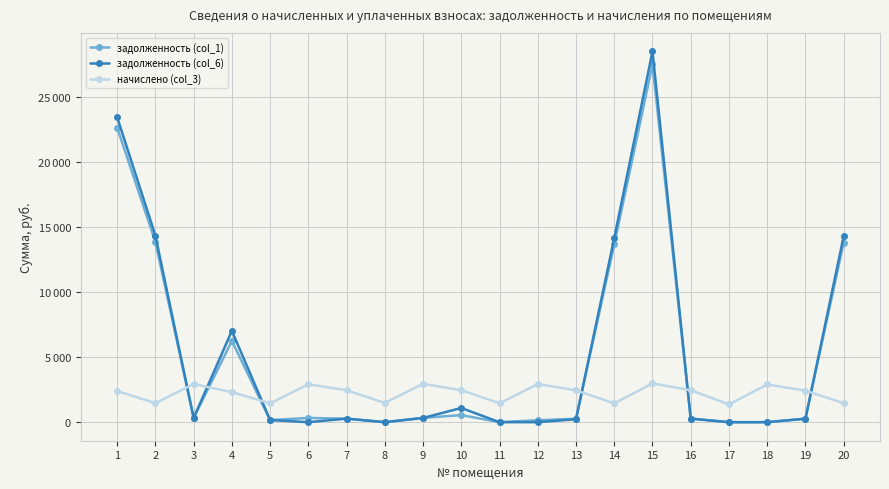

At which category does the chart reach its minimum across all series?

8